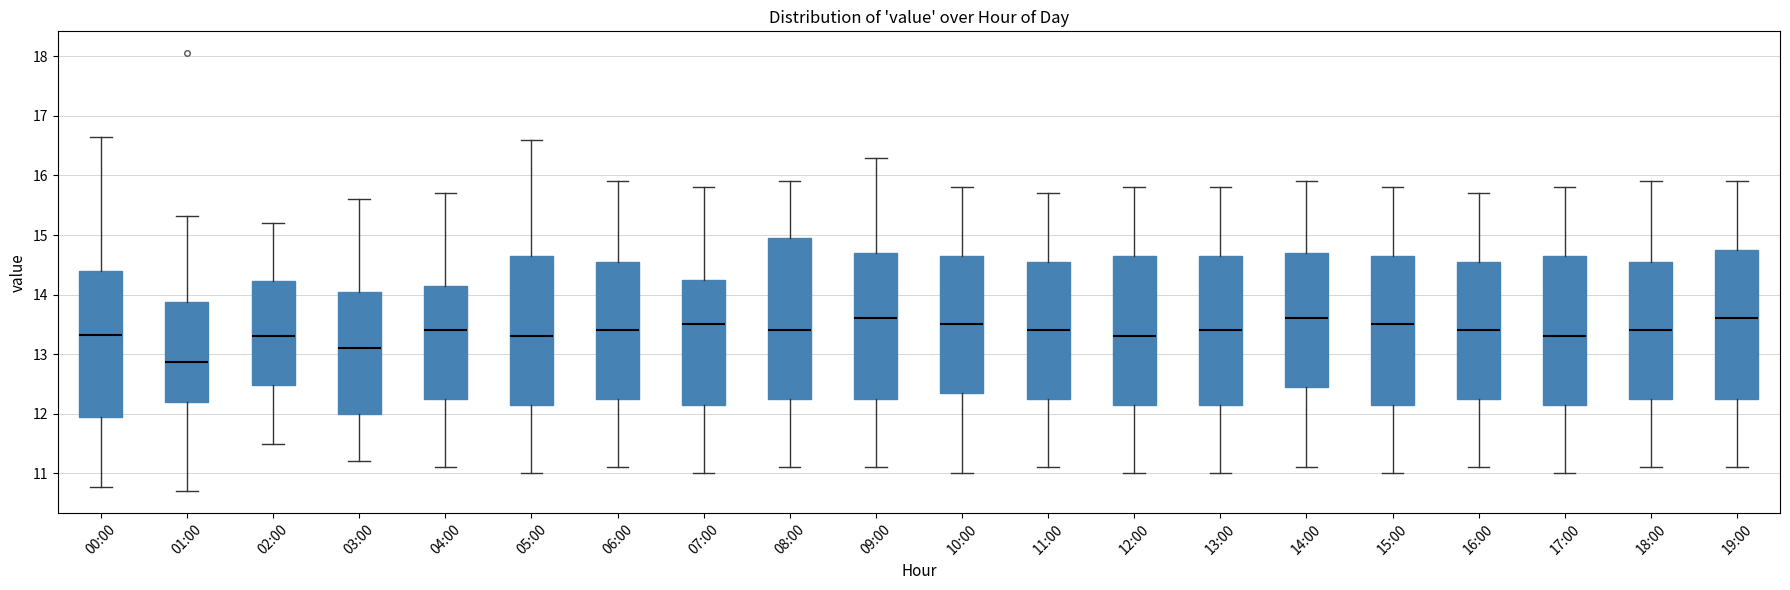

Reading left to right, transcribe this box plot: for each box, give where its median line is, the range the box spans, and where its two whiskers end, as read against the y-axis. The values are not printed on the chart, so give them approximately, as read against the axis.

00:00: median 13.3, box 12.0 to 14.4, whiskers 10.8 to 16.7
01:00: median 12.9, box 12.2 to 13.9, whiskers 10.7 to 15.3
02:00: median 13.3, box 12.5 to 14.2, whiskers 11.5 to 15.2
03:00: median 13.1, box 12.0 to 14.1, whiskers 11.2 to 15.6
04:00: median 13.4, box 12.3 to 14.2, whiskers 11.1 to 15.7
05:00: median 13.3, box 12.2 to 14.7, whiskers 11.0 to 16.6
06:00: median 13.4, box 12.3 to 14.6, whiskers 11.1 to 15.9
07:00: median 13.5, box 12.2 to 14.3, whiskers 11.0 to 15.8
08:00: median 13.4, box 12.3 to 15.0, whiskers 11.1 to 15.9
09:00: median 13.6, box 12.3 to 14.7, whiskers 11.1 to 16.3
10:00: median 13.5, box 12.4 to 14.7, whiskers 11.0 to 15.8
11:00: median 13.4, box 12.3 to 14.6, whiskers 11.1 to 15.7
12:00: median 13.3, box 12.2 to 14.7, whiskers 11.0 to 15.8
13:00: median 13.4, box 12.2 to 14.7, whiskers 11.0 to 15.8
14:00: median 13.6, box 12.5 to 14.7, whiskers 11.1 to 15.9
15:00: median 13.5, box 12.2 to 14.7, whiskers 11.0 to 15.8
16:00: median 13.4, box 12.3 to 14.6, whiskers 11.1 to 15.7
17:00: median 13.3, box 12.2 to 14.7, whiskers 11.0 to 15.8
18:00: median 13.4, box 12.3 to 14.6, whiskers 11.1 to 15.9
19:00: median 13.6, box 12.3 to 14.8, whiskers 11.1 to 15.9